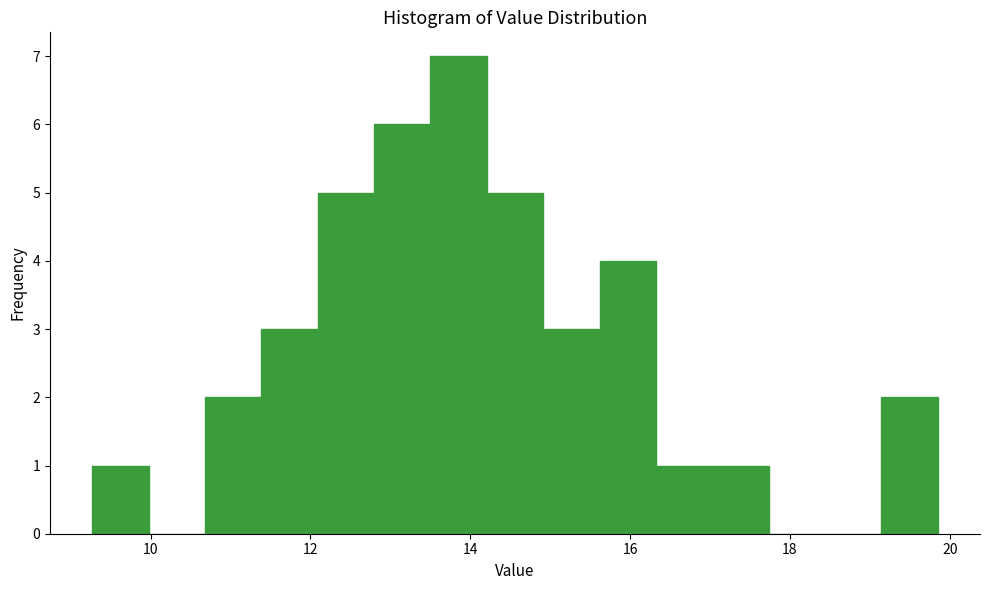

Around what value on the x-axis is the tallest bar? Give the approximate position of its centre, as read against the axis.

13.8